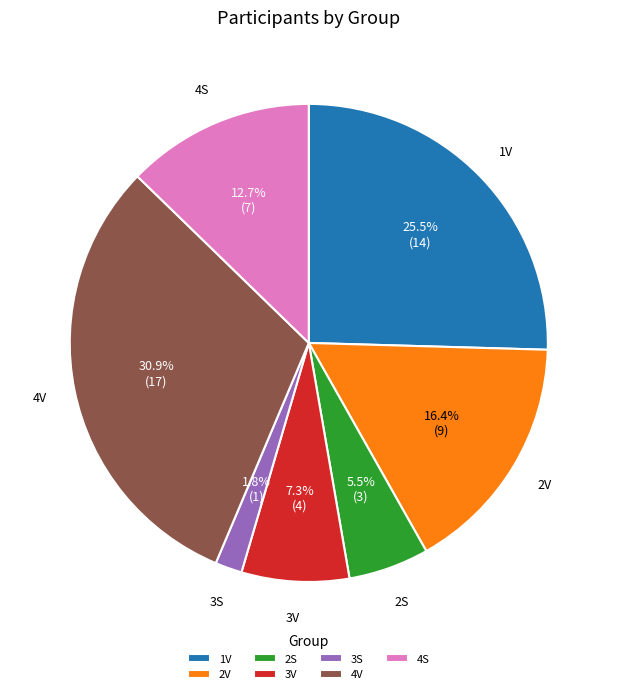

Which slice is the largest?

4V